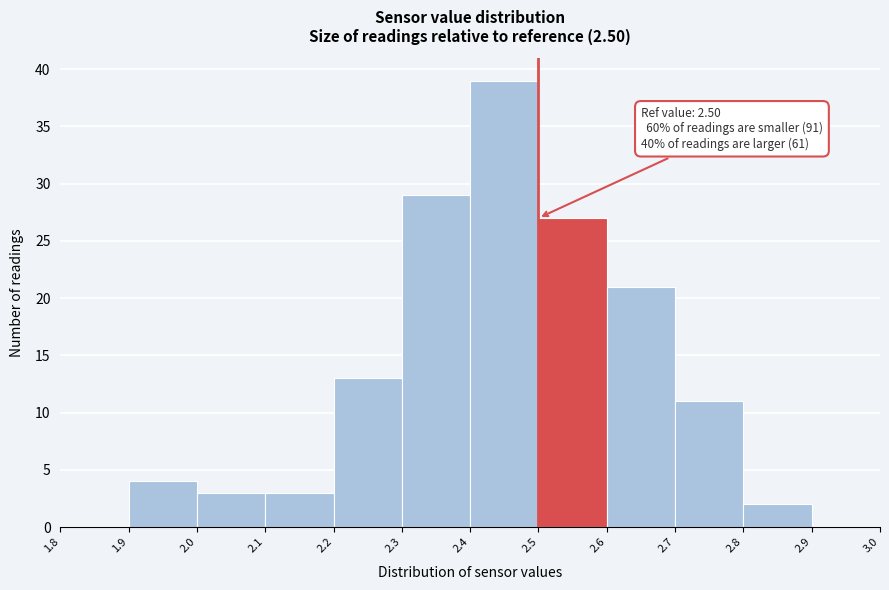

Over which range of the x-axis is the bar tallest?

2.4 to 2.5